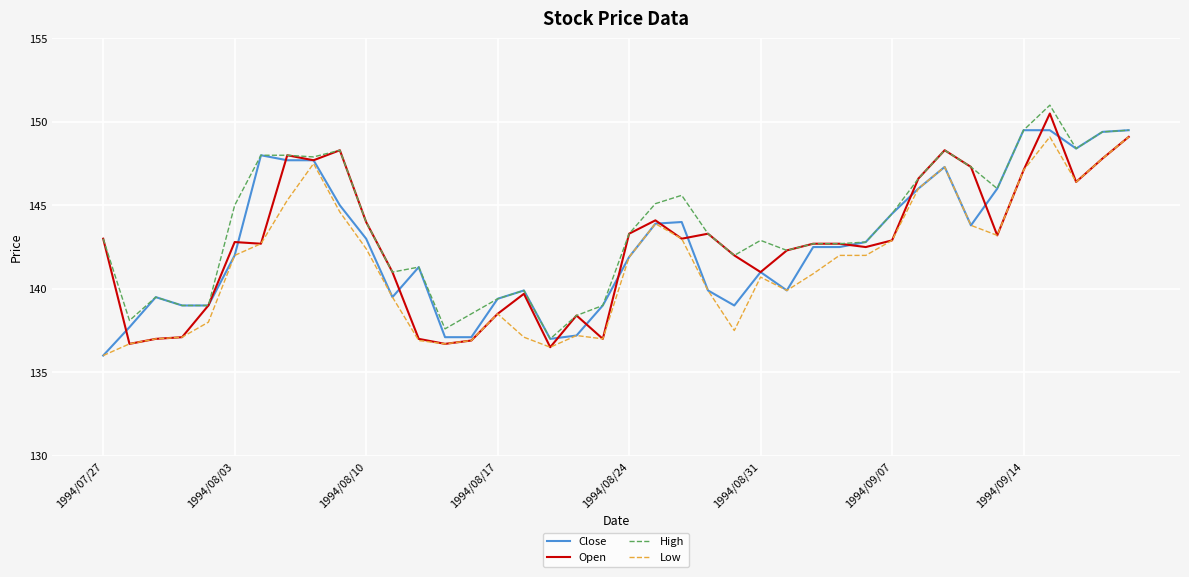

What is the greatest value displayed?

151.0